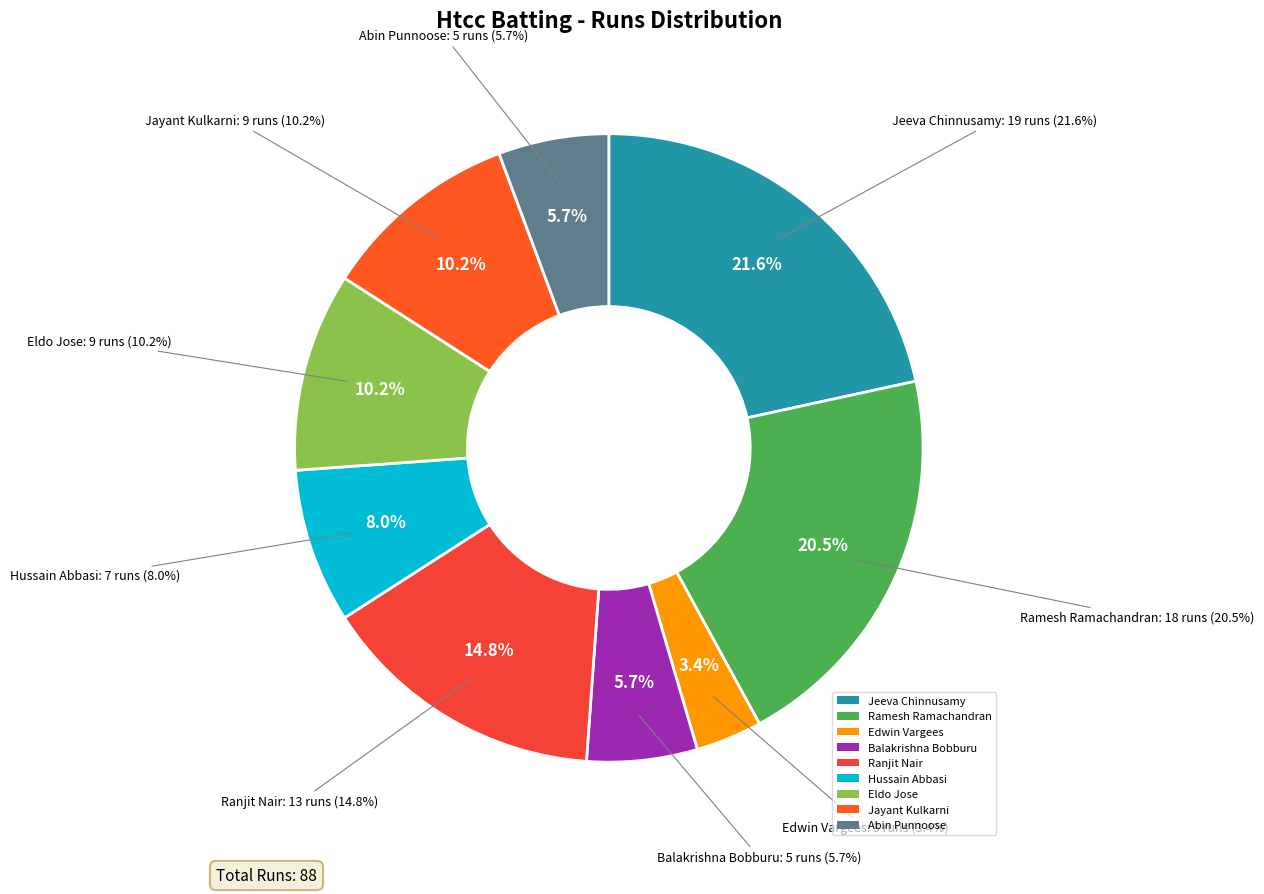

Do Ramesh Ramachandran and Jayant Kulkarni together represent more than half of the pie?

No